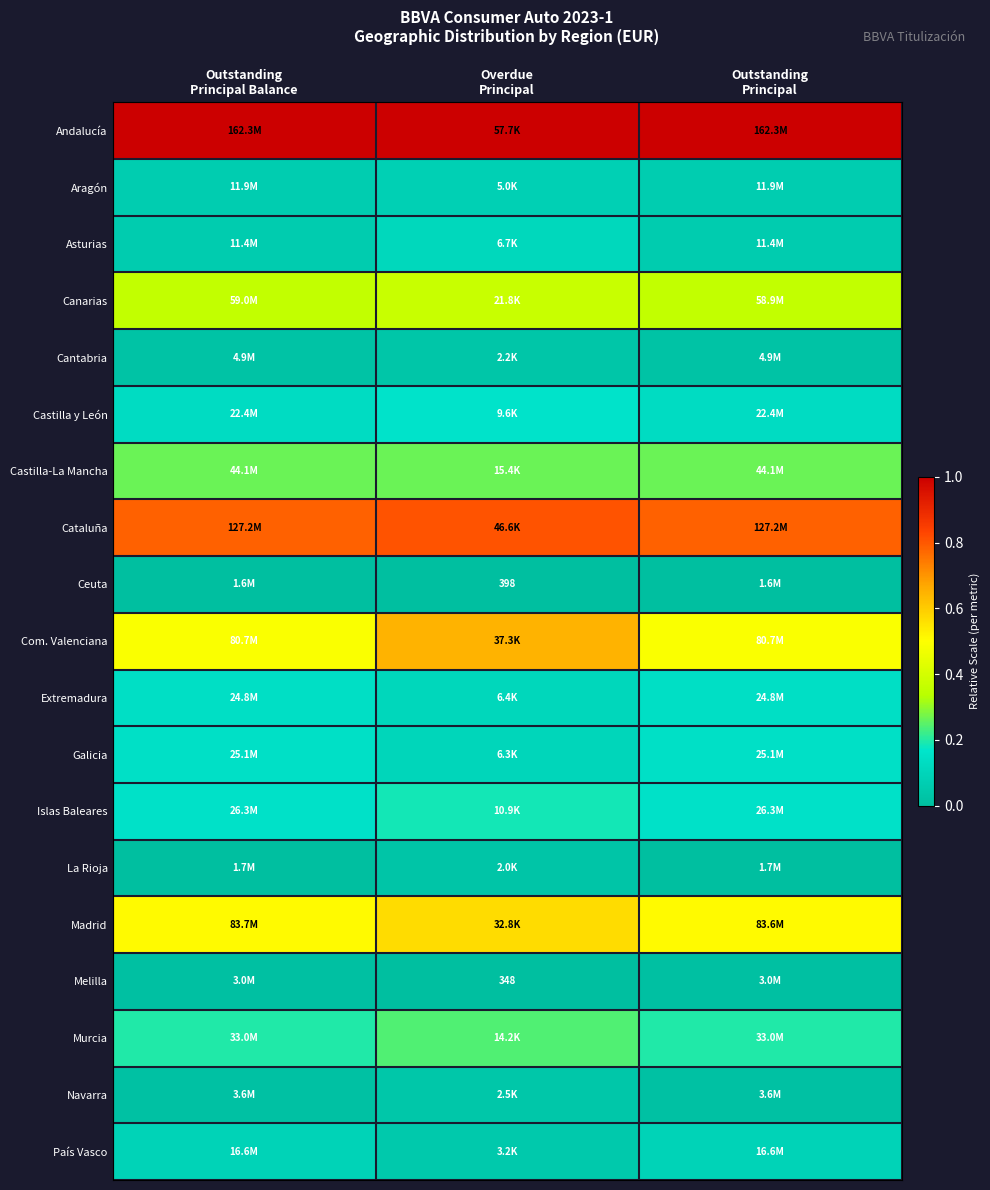

How many distinct data groups are displayed?

19